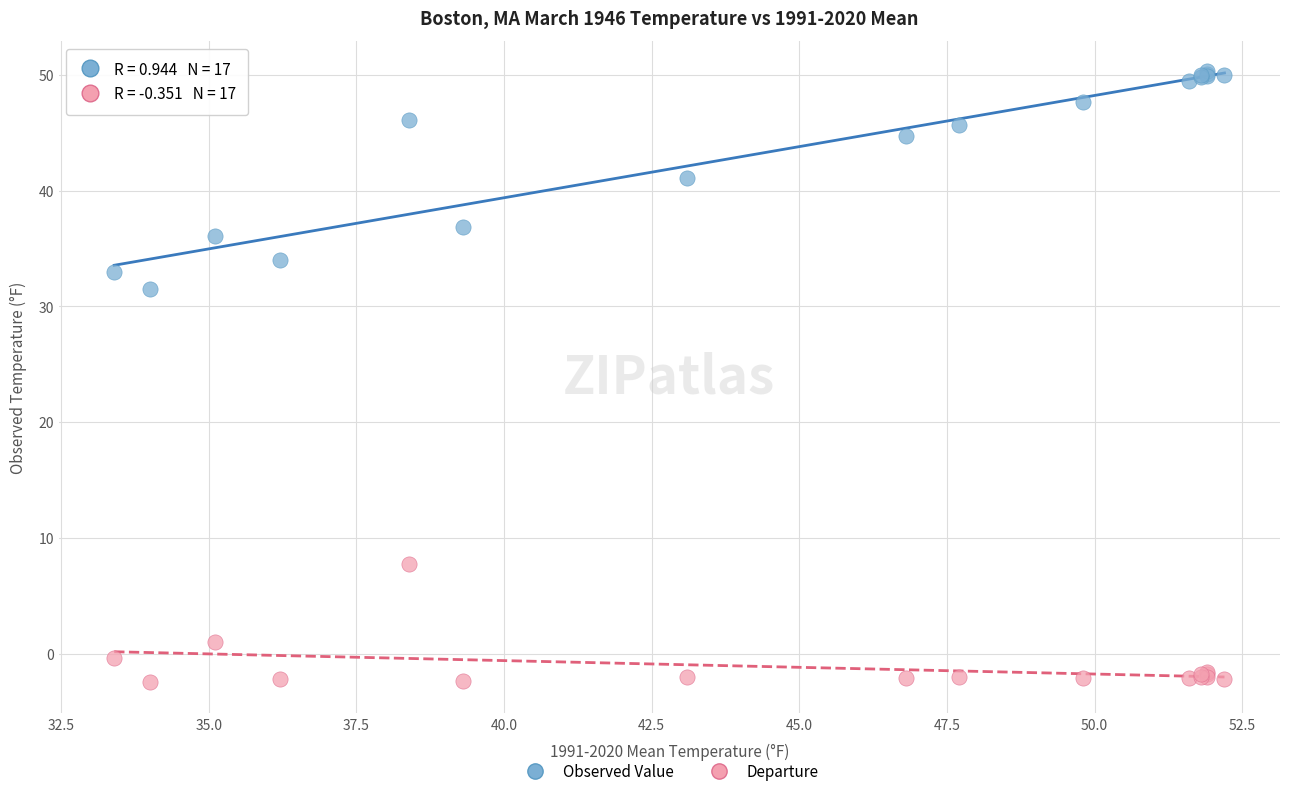

Across all series, what Y value is closest to 23?

31.5